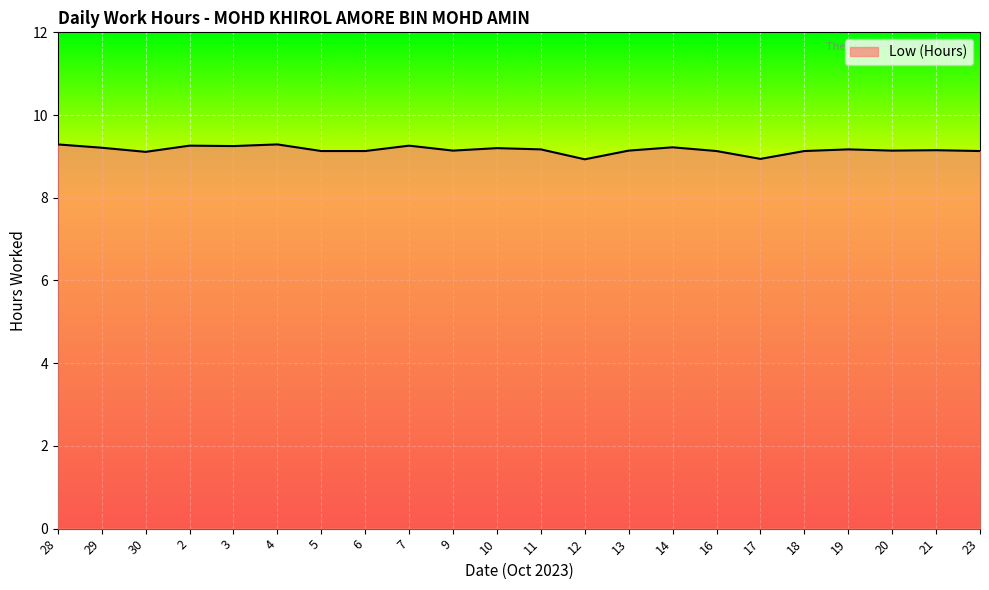

What is the difference between the maximum and minimum values?

0.4